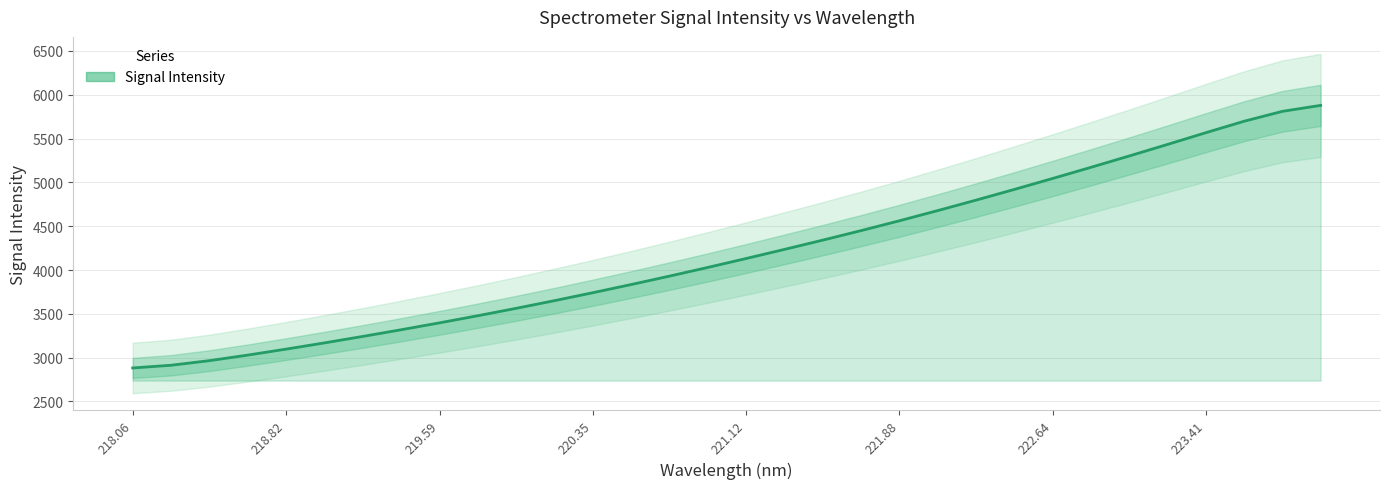

What is the value of the 15th point from the left?

3931.0